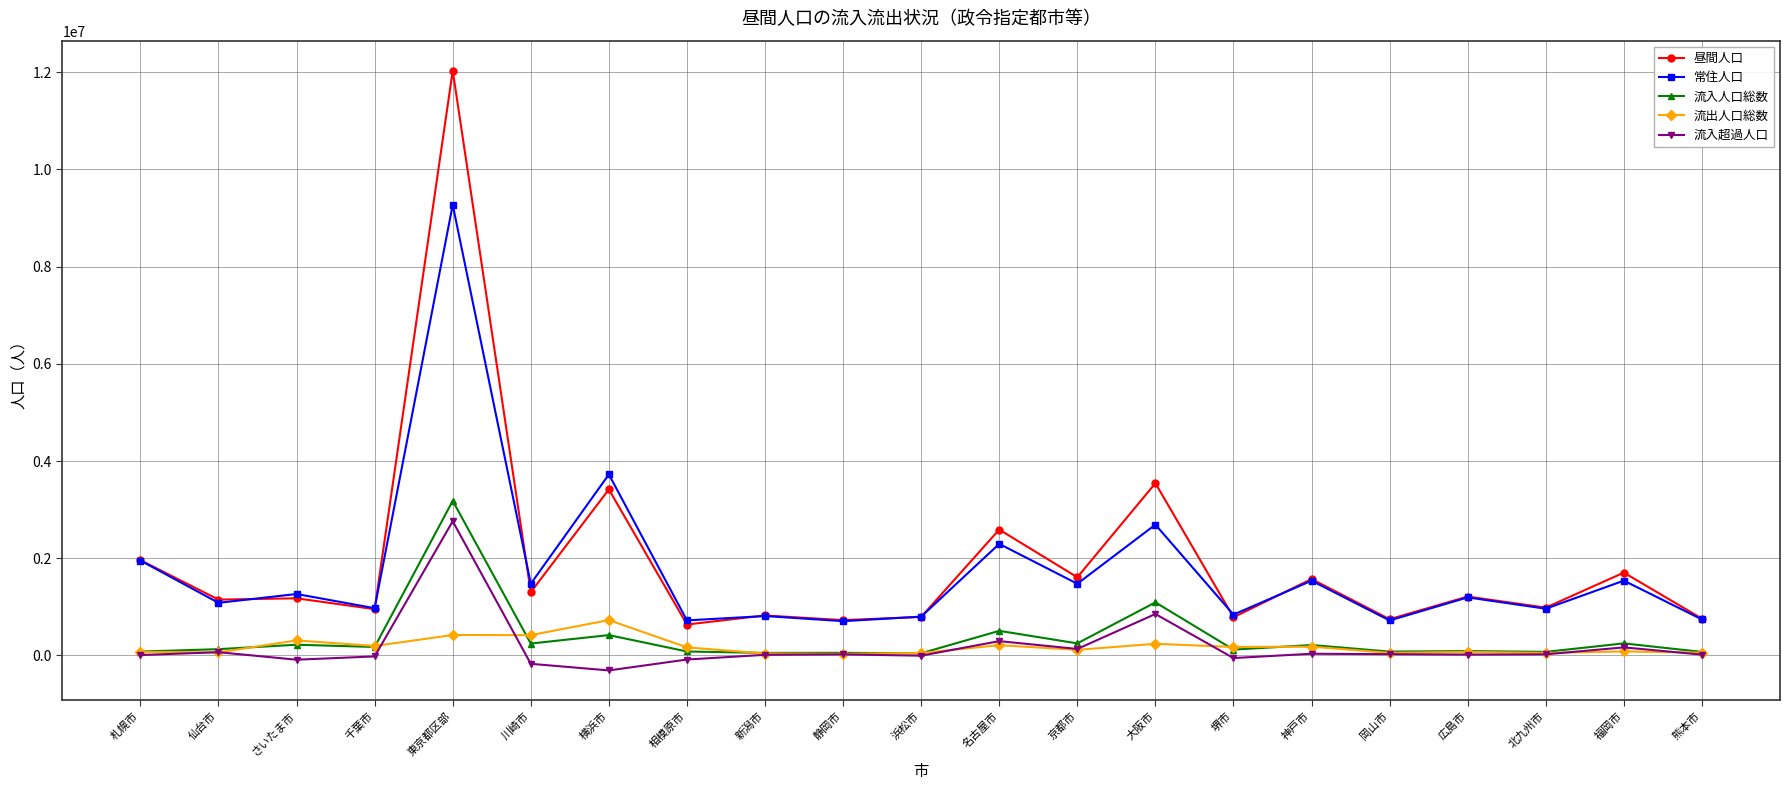

Rank the series by their maximum value, from lowest to highest.

流出人口総数, 流入超過人口, 流入人口総数, 常住人口, 昼間人口